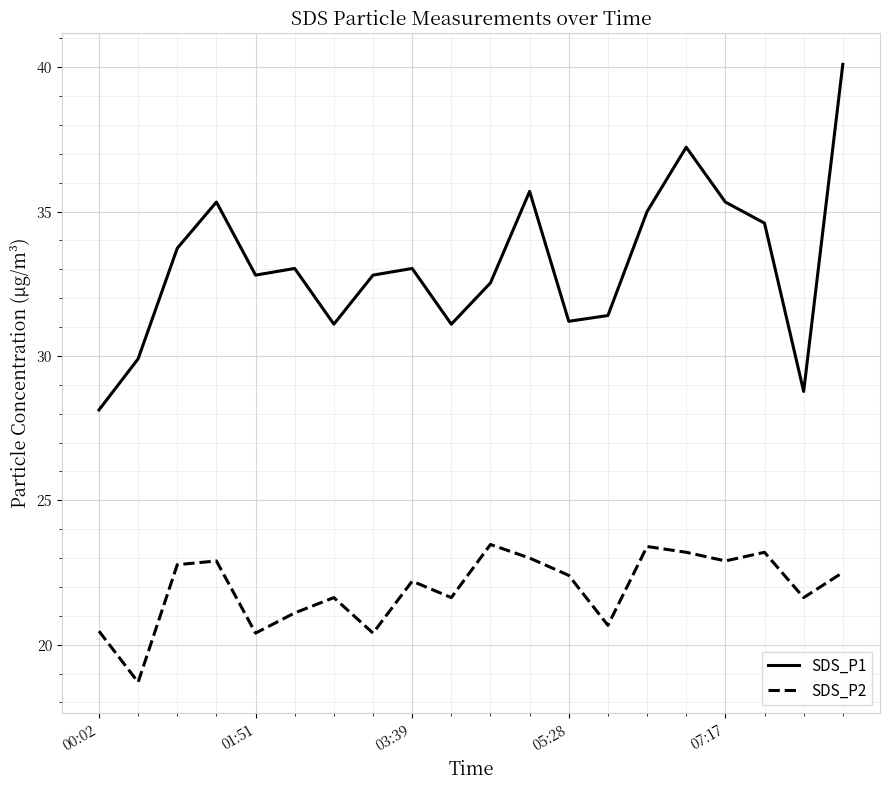

What are all the series names shown in the legend?

SDS_P1, SDS_P2